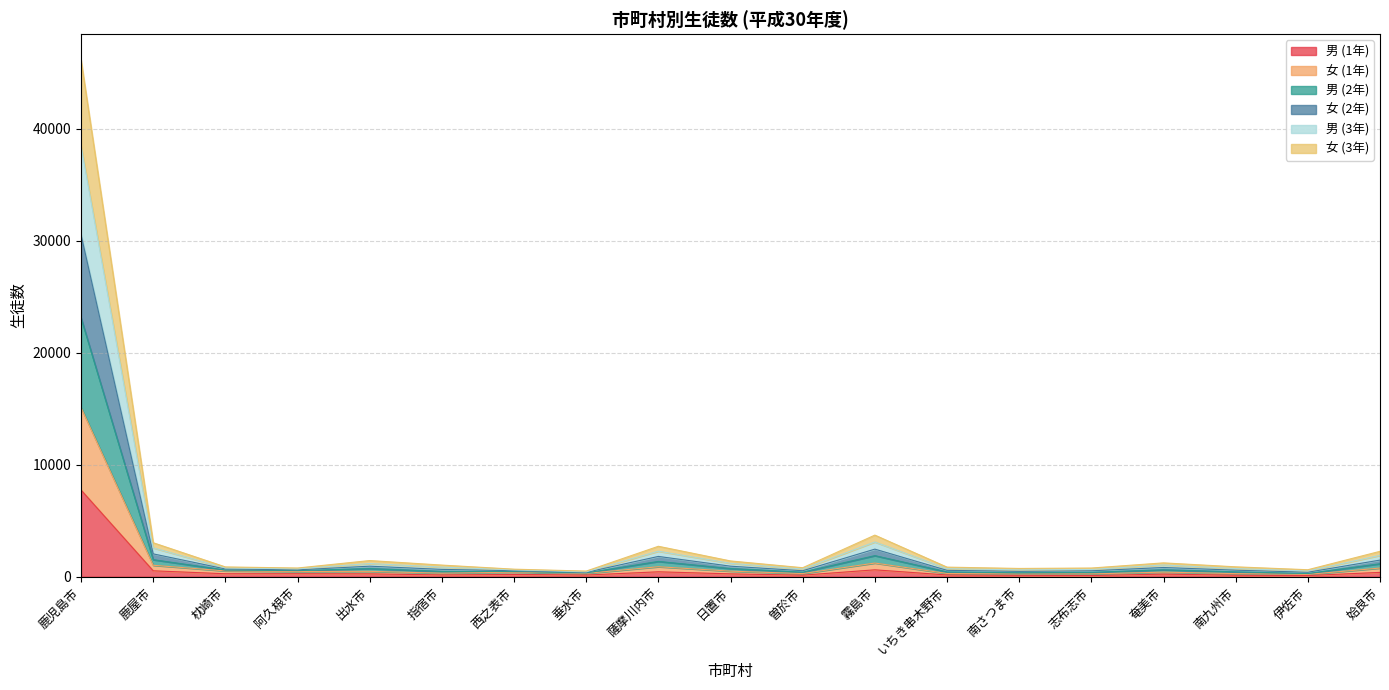

Between 曽於市 and 日置市, which is larger?

日置市